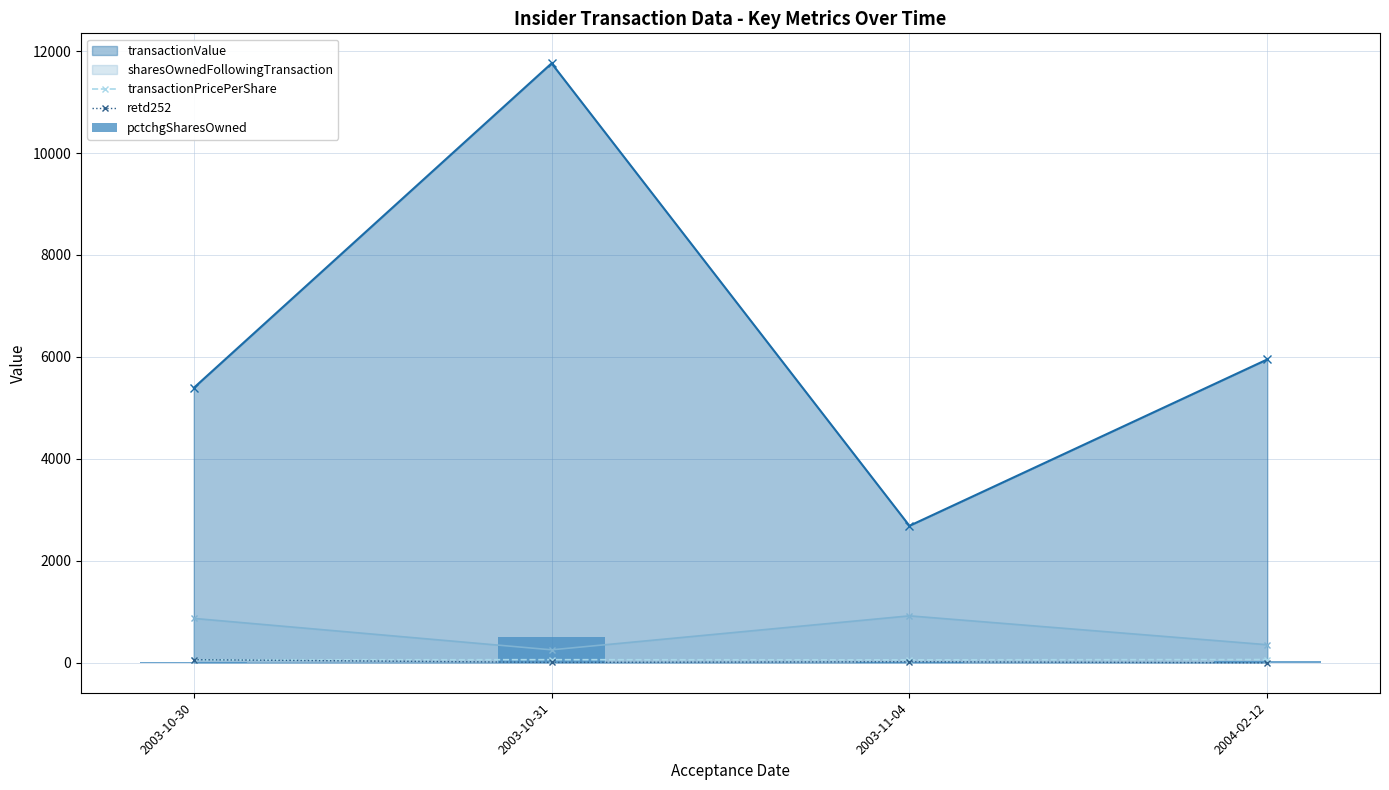

Is it true that pctchgSharesOwned equals 3.1 at 2003-11-04?

False